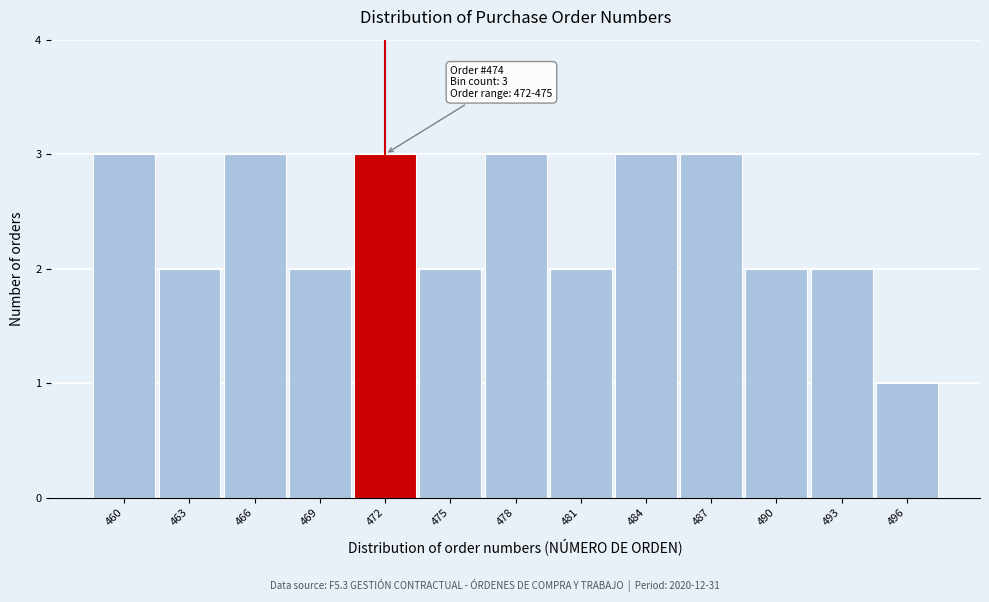

Reading left to right, what are all the values shown in this chart?

460=3	463=2	466=3	469=2	472=3	475=2	478=3	481=2	484=3	487=3	490=2	493=2	496=1